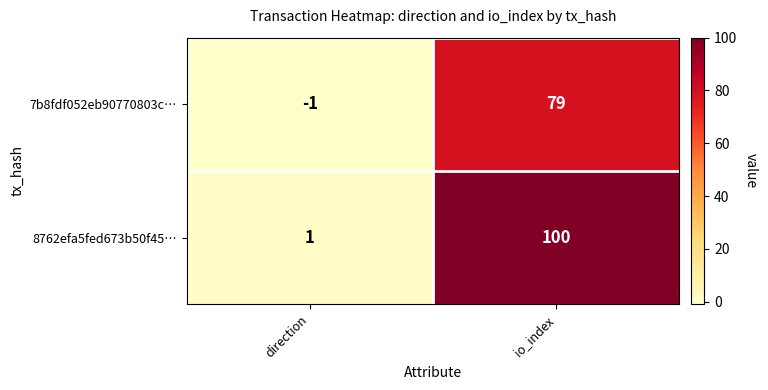

At which category does the chart reach its peak across all series?

io_index